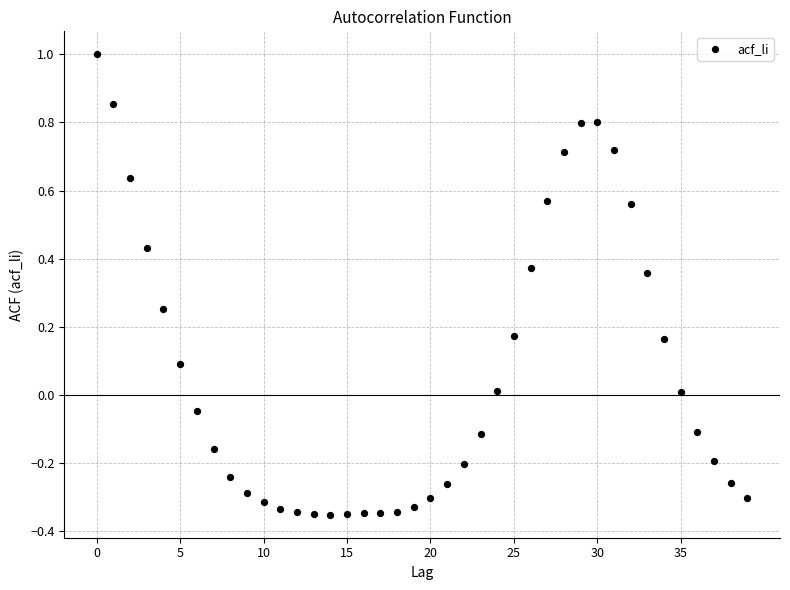

What is the range of Y values (max minus min)?

1.4